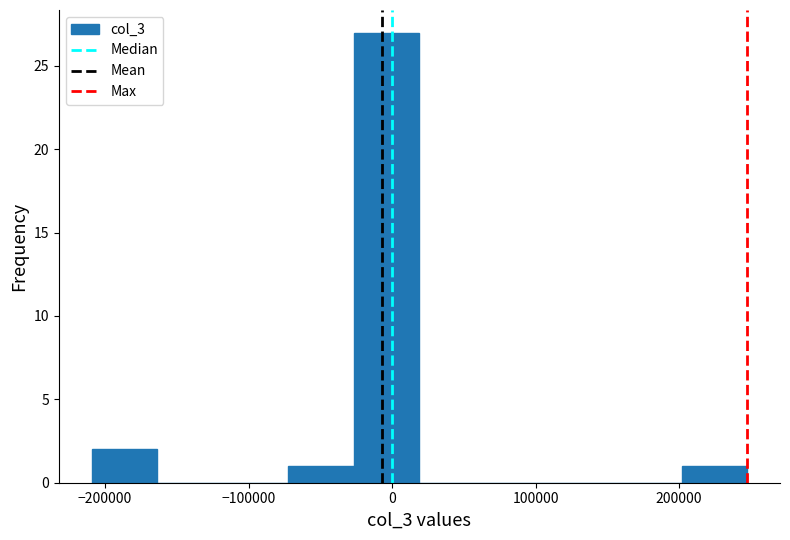

Reading left to right, list every bar in this chart as the range it spans on the x-axis followed by its height. Neither the bar edges nor the heights are printed on the chart, so give them approximately, as read against the axes.

-210000 to -160000: 2
-160000 to -120000: 0
-120000 to -70000: 0
-70000 to -30000: 1
-30000 to 20000: 27
20000 to 60000: 0
60000 to 110000: 0
110000 to 160000: 0
160000 to 200000: 0
200000 to 250000: 1